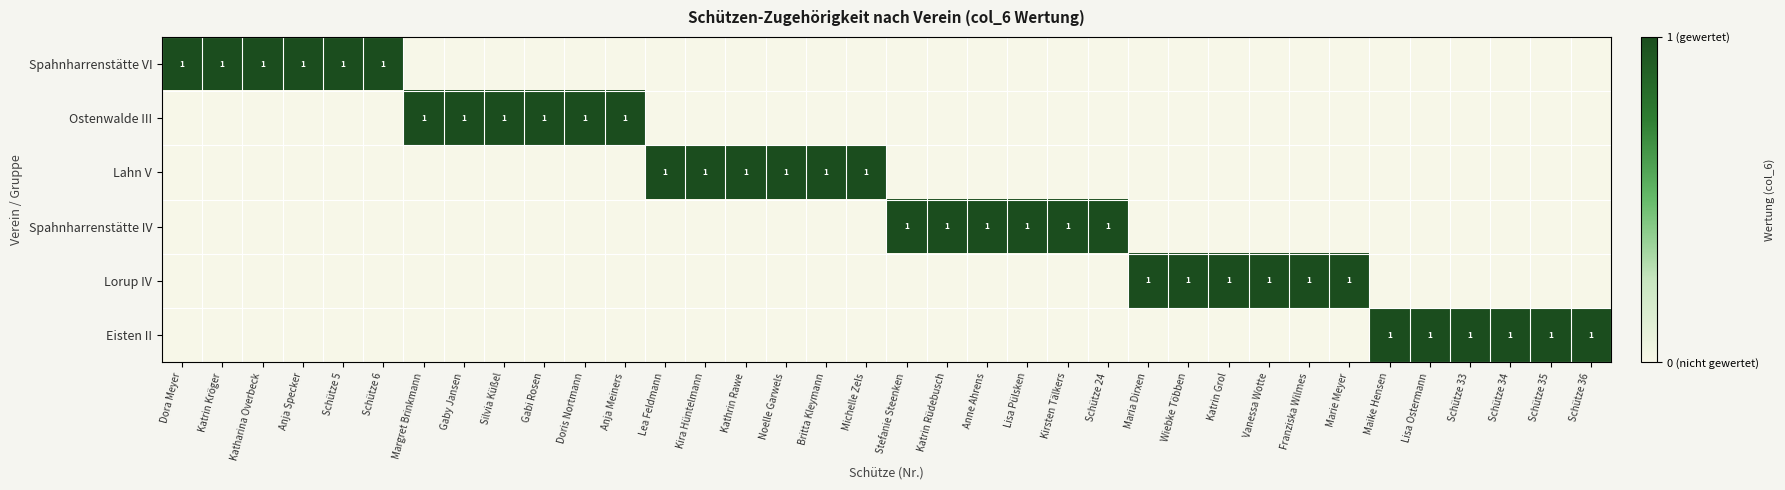

The value of Ostenwalde III at Gabi Rosen is 1. True or false?

True